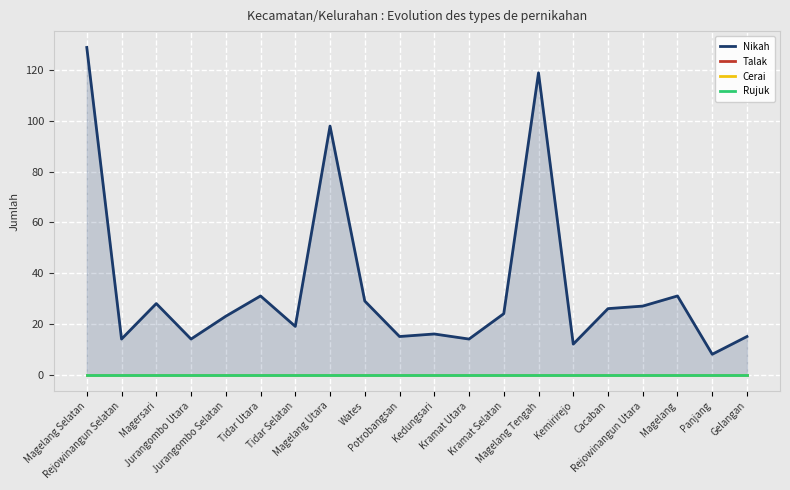

What is the sum of all Nikah values?

692